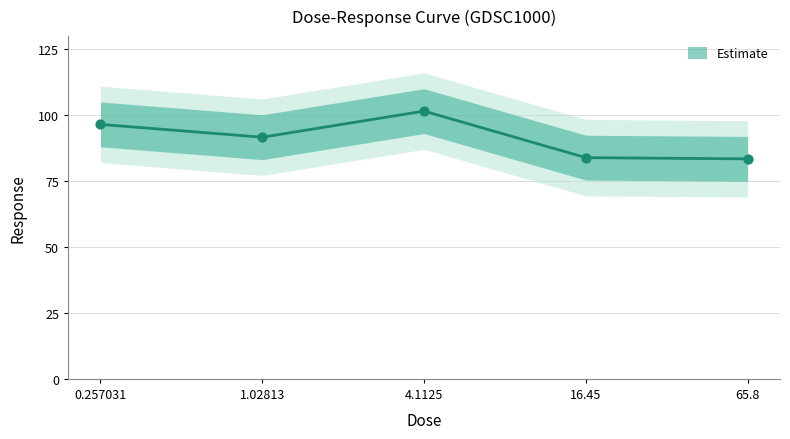

Between 65.8 and 1.02813, which is larger?

1.02813